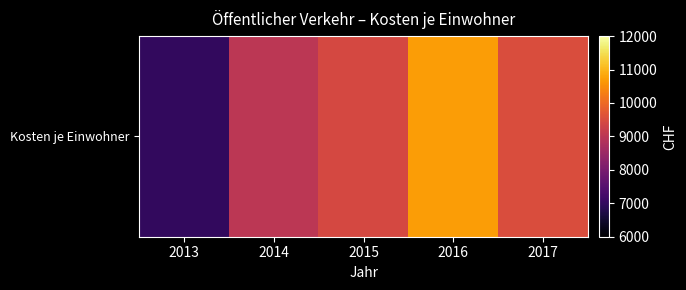

Rank the categories by value from highest to lowest.

2016, 2017, 2015, 2014, 2013